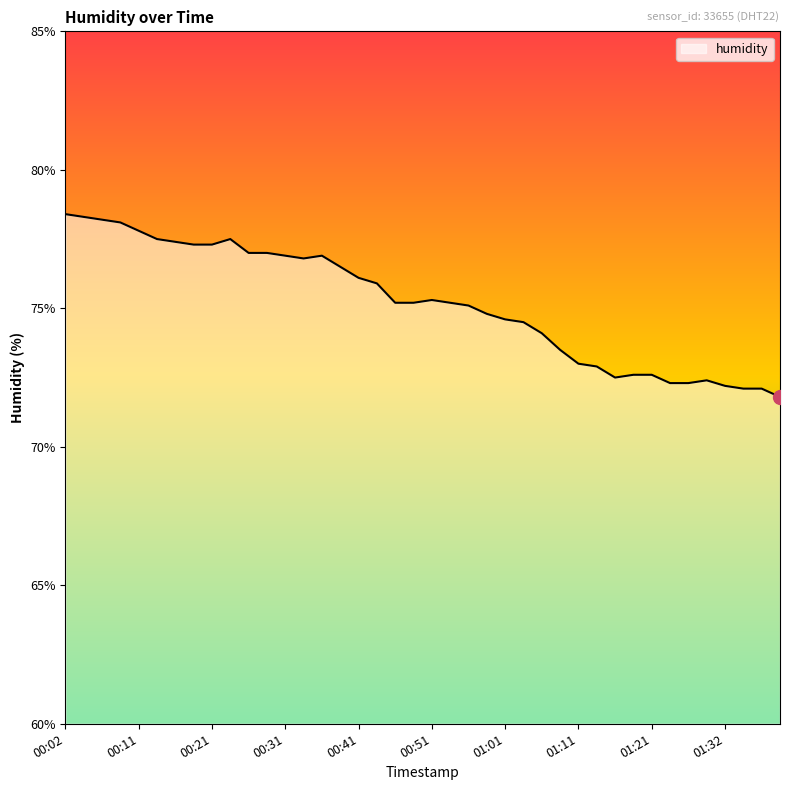

What is the difference between the maximum and minimum values?

6.6